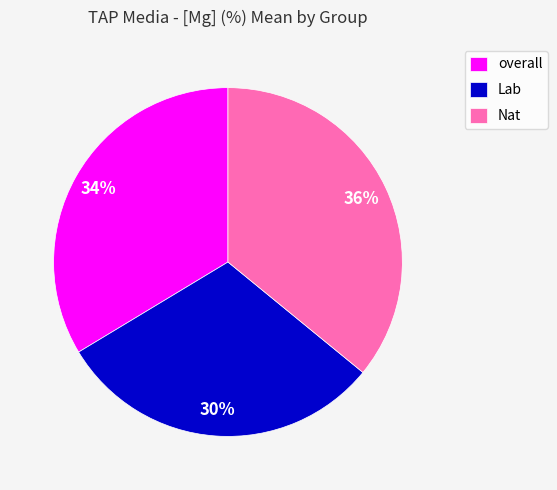

What percentage is the overall slice, to the nearest percent?

34%